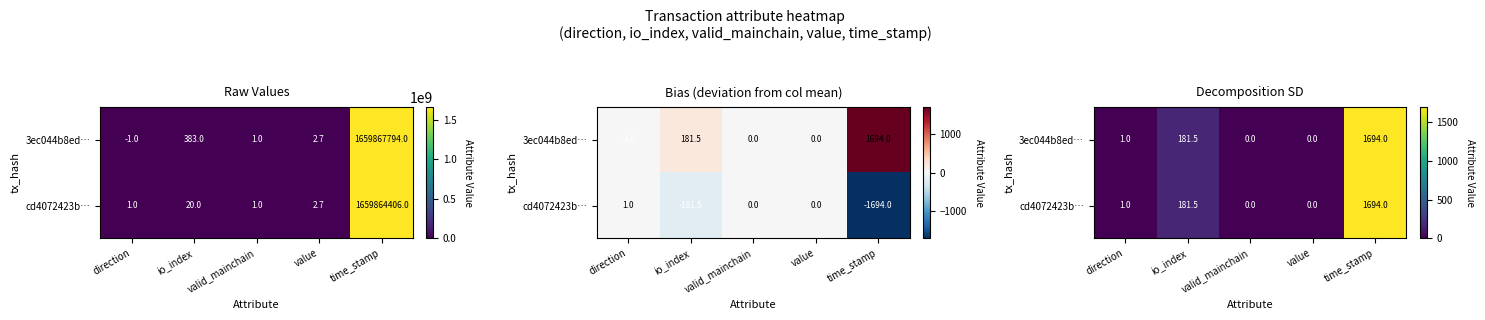

Where does the 3ec044b8ed… series first go above 1?

io_index